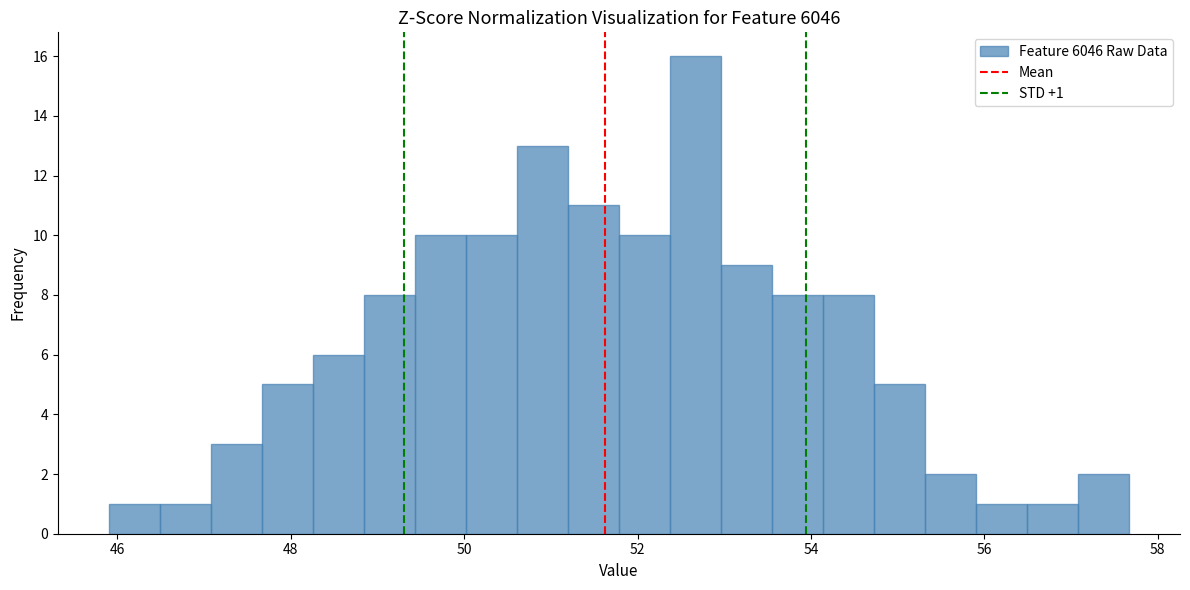

Read against the x-axis, roughly where is the centre of the tallest bar?

52.6